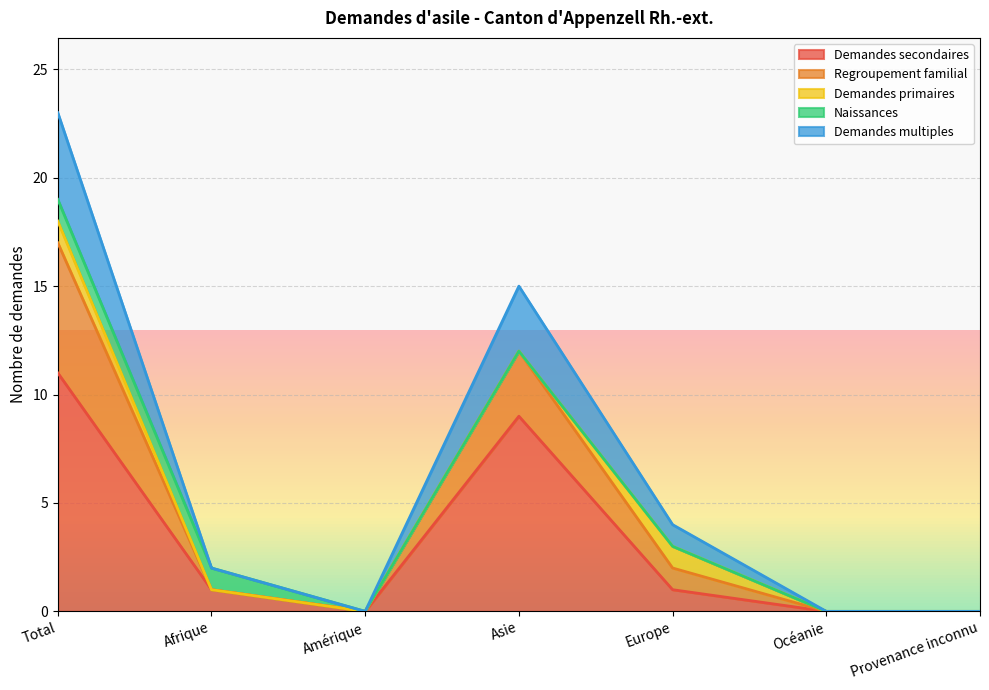

What is the difference between the second highest and second lowest values in the Regroupement familial series?

12